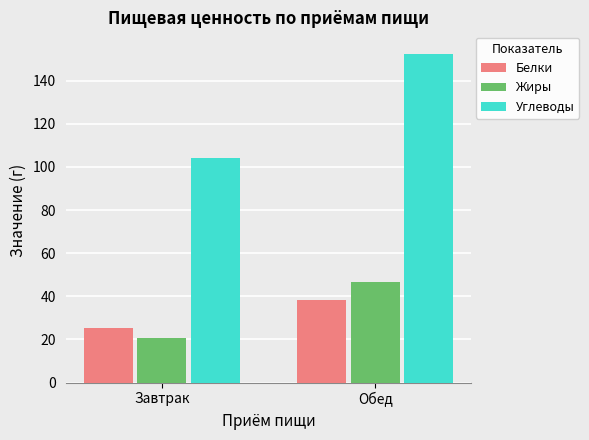

Are the bars grouped side by side (vs. stacked)?

Yes